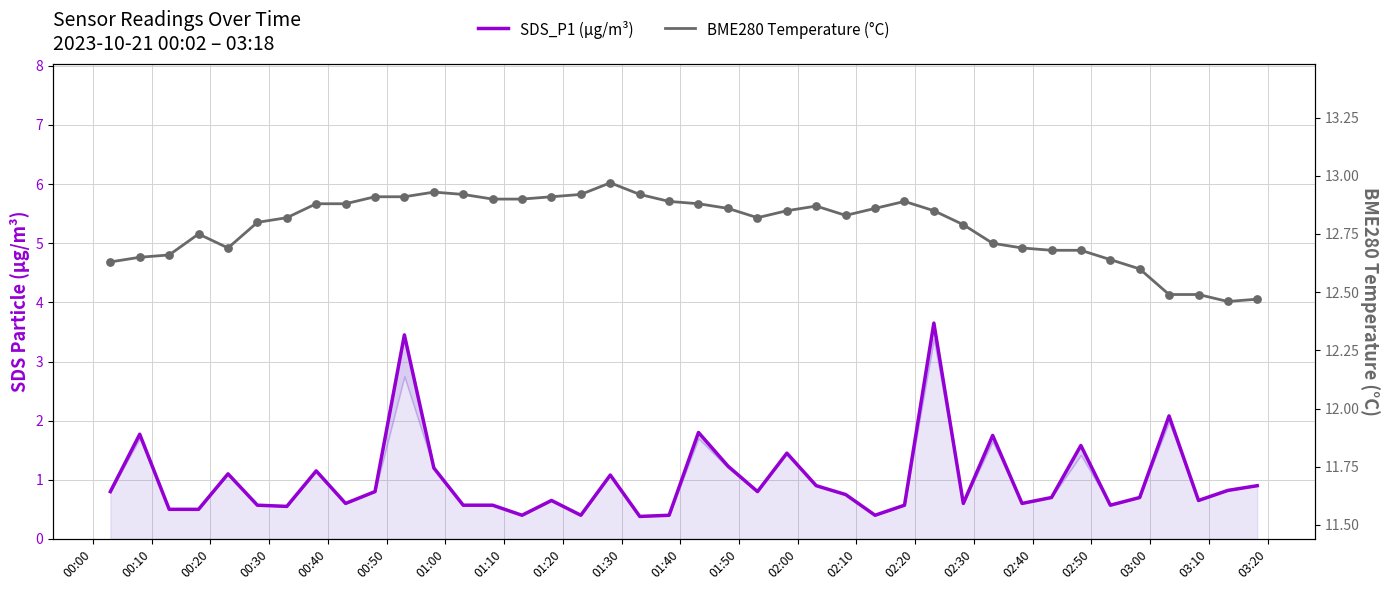

Which series has the largest total across all categories?

BME280 Temperature (°C)